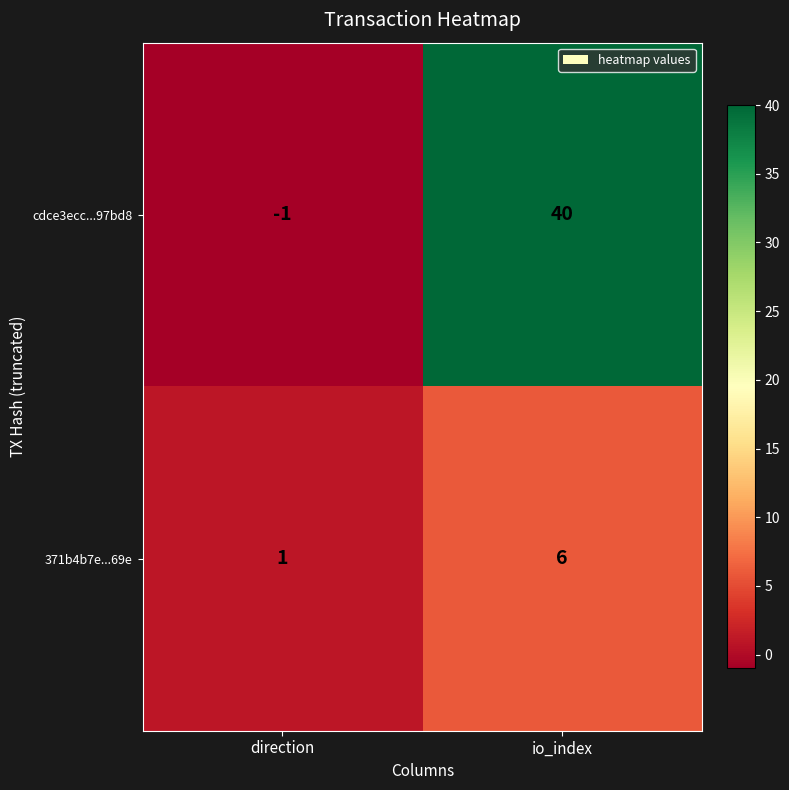

At which category is the sum across all series the highest?

io_index